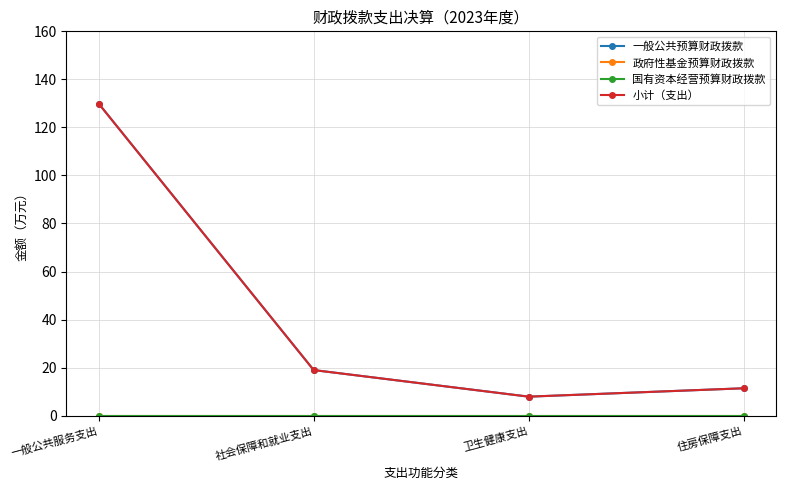

Does the chart have visible grid lines?

Yes